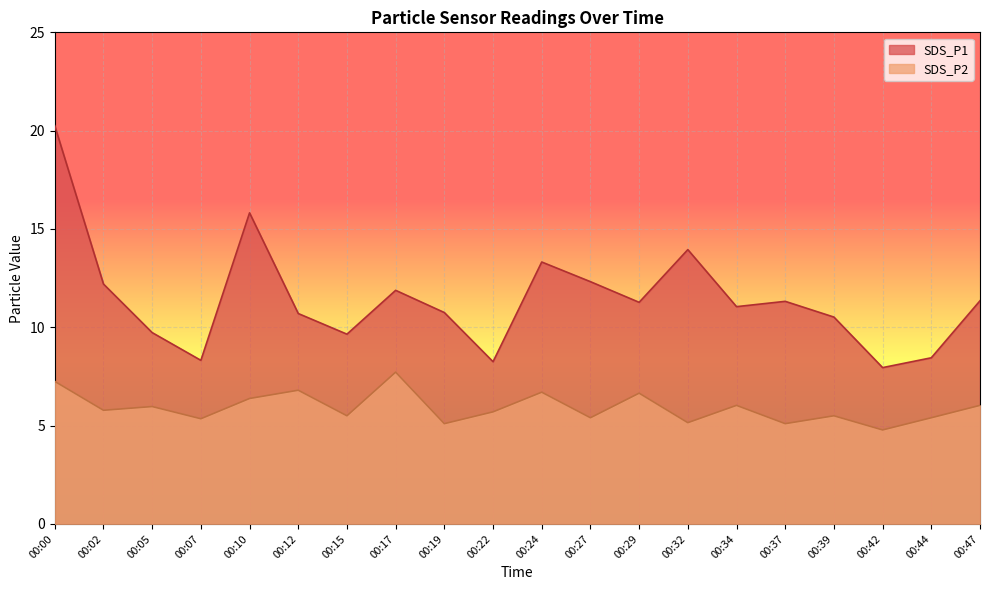

What is the value of the SDS_P1 point at the 18th from the left?

8.0